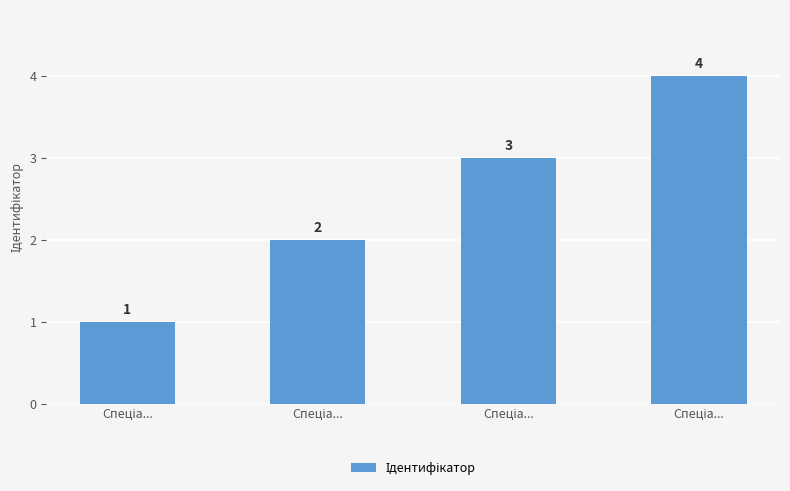

List the labels in order of value, largest first.

Спеціа..., Спеціа..., Спеціа..., Спеціа...